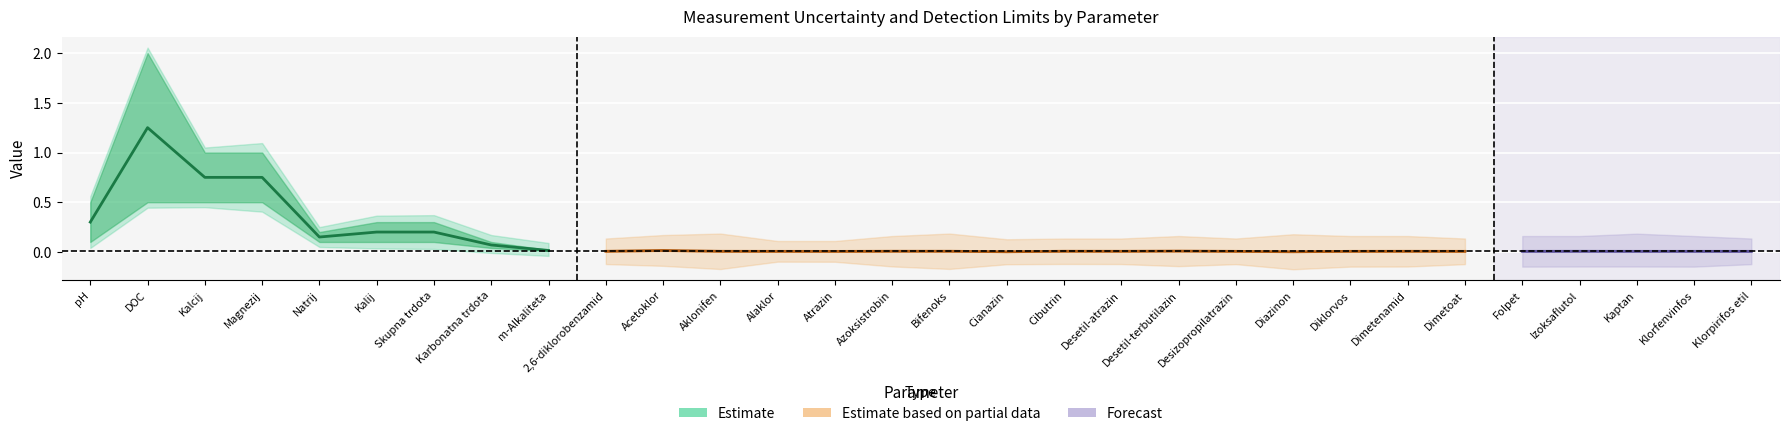

Is the value of Merilna negotovost at Magnezij greater than the value of LOQ at Karbonatna trdota?

Yes